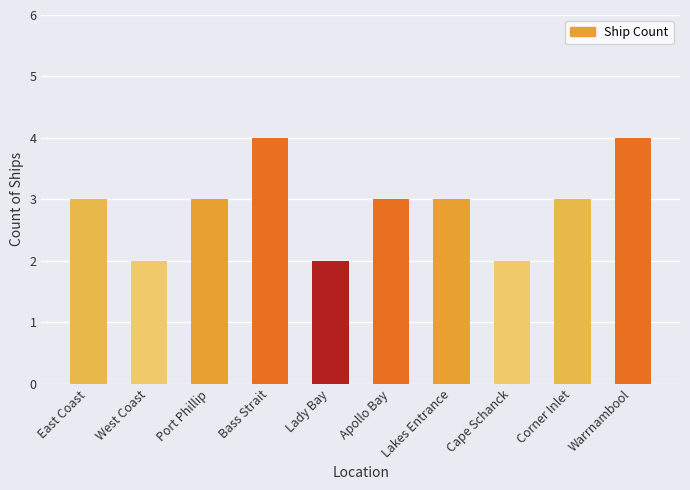

Approximately how many times larger is the value at Cape Schanck compared to Corner Inlet?

0.7